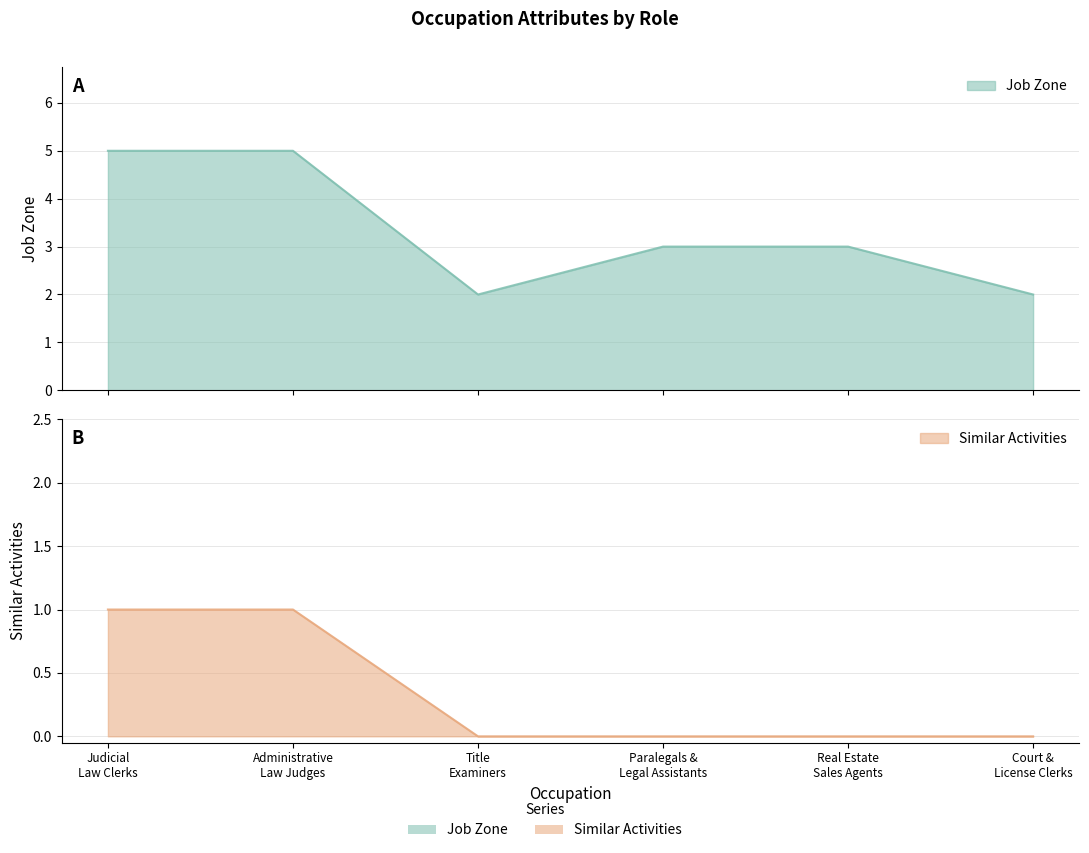

What is the label of the 4th point from the left?

Paralegals & Legal Assistants